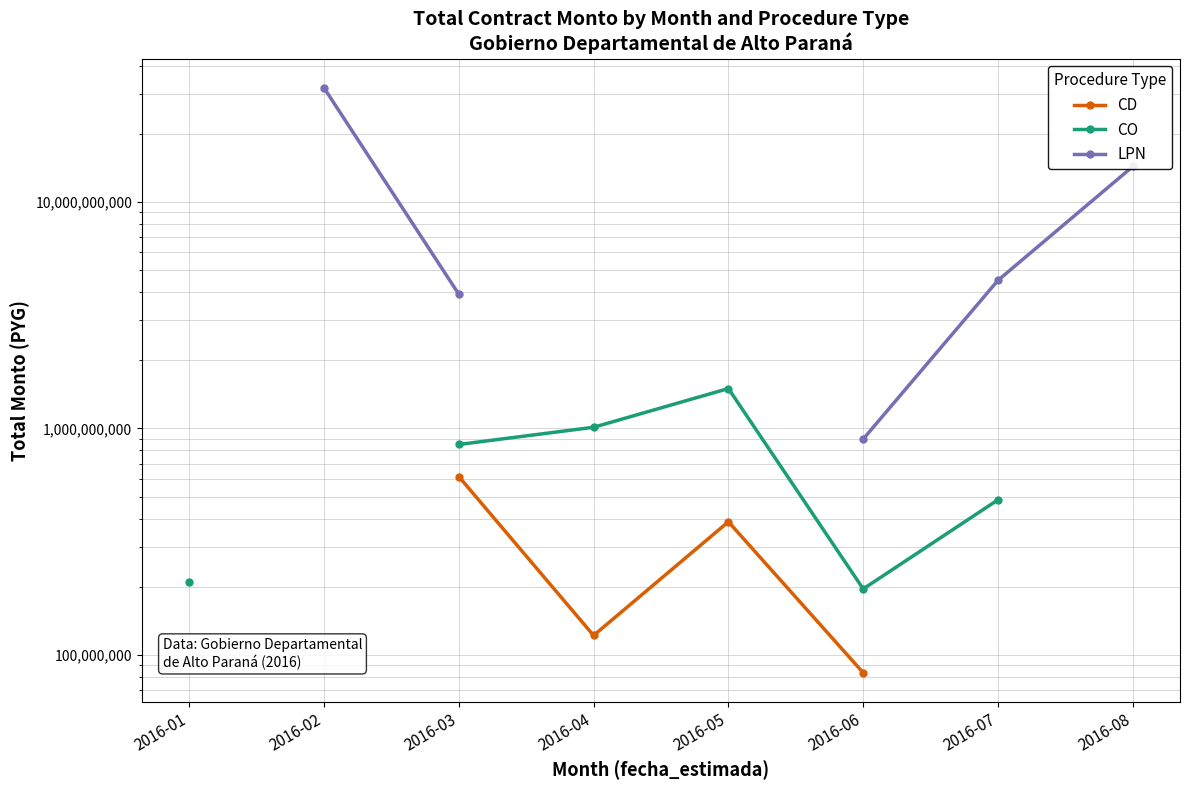

Where is the first local maximum for CD?

2016-05